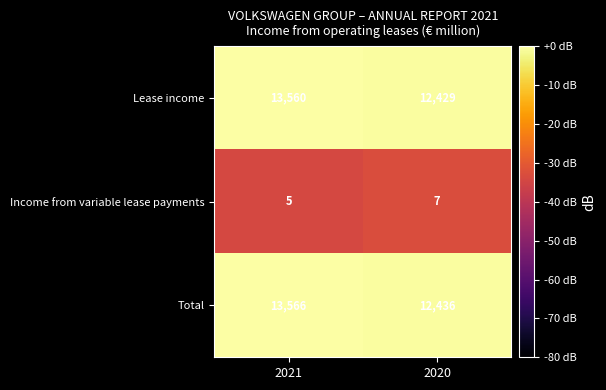

Reading left to right, extract all data points from this chart.

Lease income: 13560	12429
Income from variable lease payments: 5	7
Total: 13566	12436